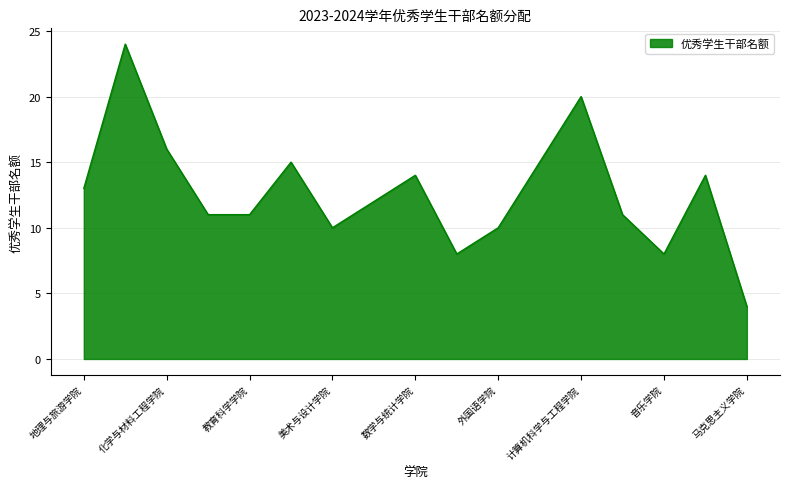

What is the difference between the maximum and minimum values?

20